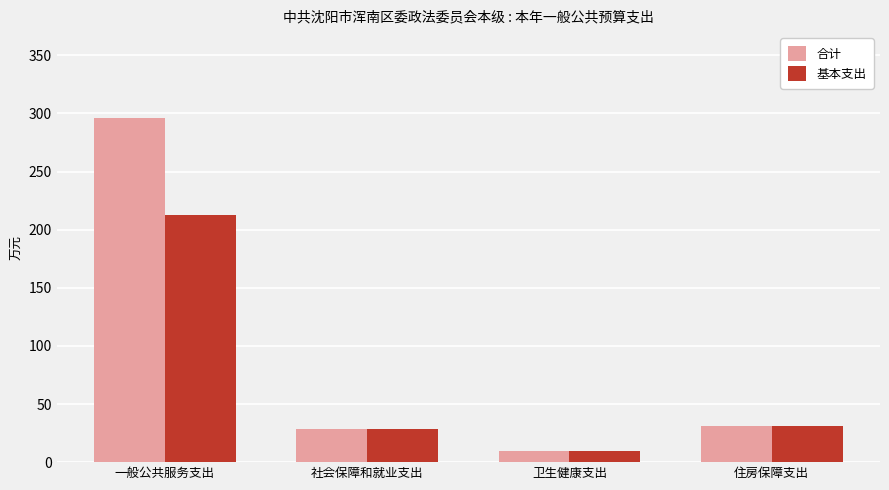

Rank the series by their maximum value, from highest to lowest.

合计, 基本支出